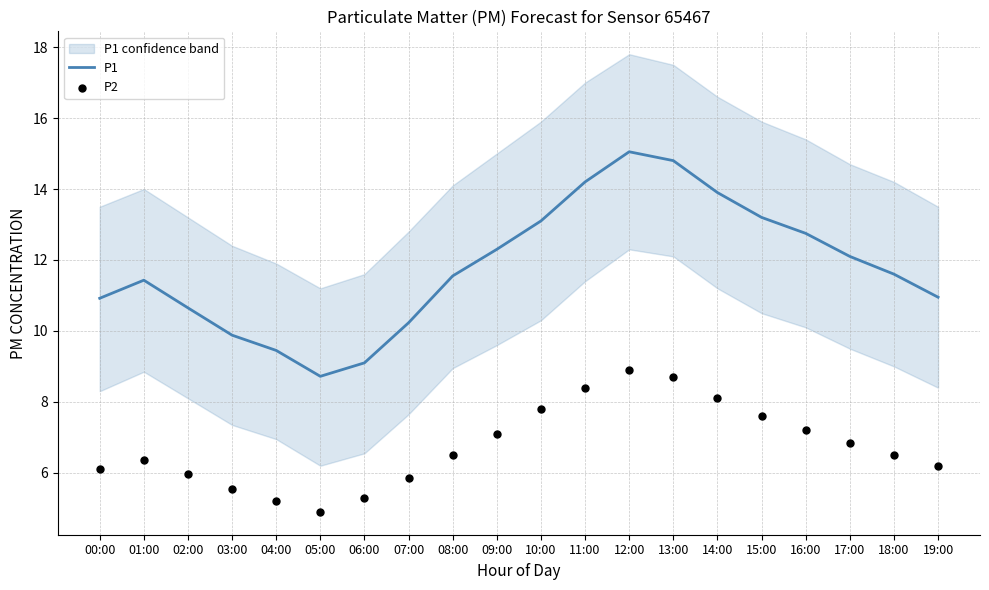

Which series reaches the minimum Y coordinate?

P2